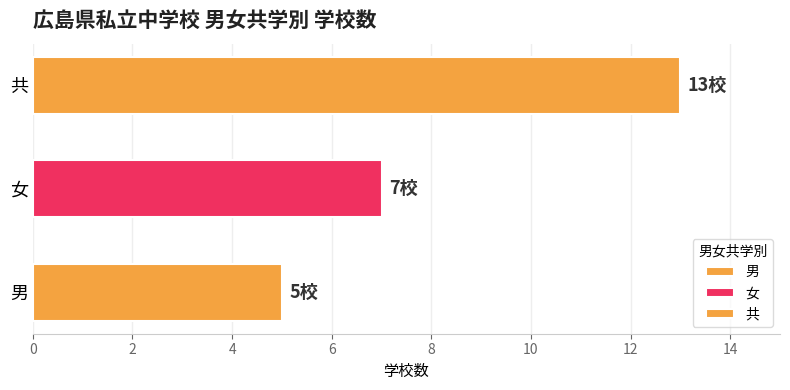

How many data points does each series have?

3